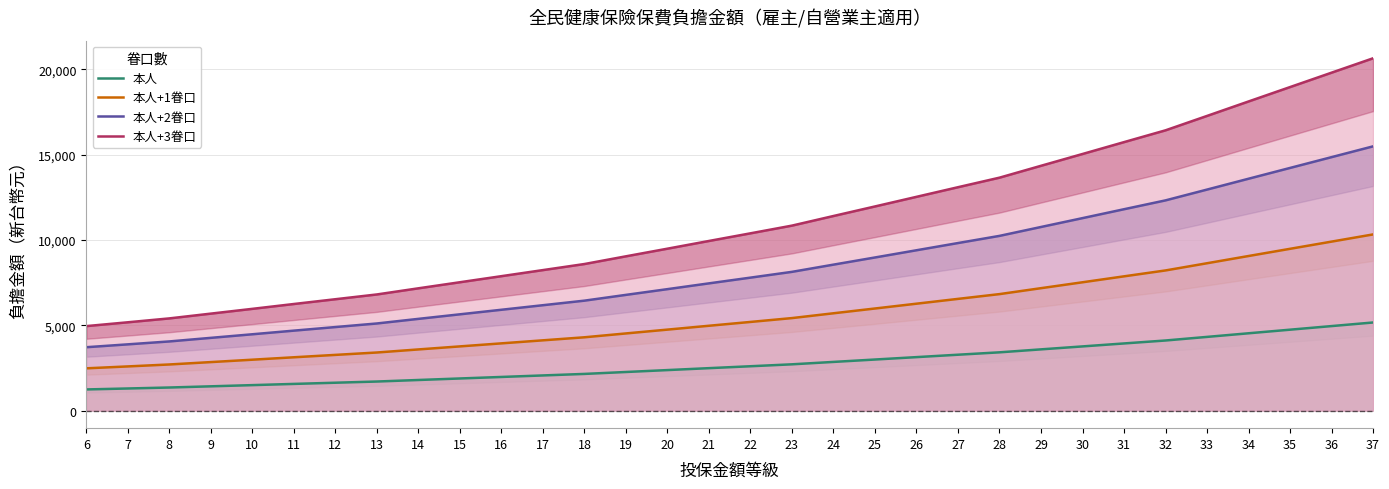

Reading left to right, list all the values displayed in this chart.

本人: 1238	1294	1351	1421	1491	1562	1632	1702	1792	1881	1970	2059	2148	2261	2373	2486	2598	2711	2852	2992	3133	3274	3414	3588	3761	3935	4108	4319	4531	4742	4953	5164
本人+1眷口: 2476	2588	2702	2842	2982	3124	3264	3404	3584	3762	3940	4118	4296	4522	4746	4972	5196	5422	5704	5984	6266	6548	6828	7176	7522	7870	8216	8638	9062	9484	9906	10328
本人+2眷口: 3714	3882	4053	4263	4473	4686	4896	5106	5376	5643	5910	6177	6444	6783	7119	7458	7794	8133	8556	8976	9399	9822	10242	10764	11283	11805	12324	12957	13593	14226	14859	15492
本人+3眷口: 4952	5176	5404	5684	5964	6248	6528	6808	7168	7524	7880	8236	8592	9044	9492	9944	10392	10844	11408	11968	12532	13096	13656	14352	15044	15740	16432	17276	18124	18968	19812	20656